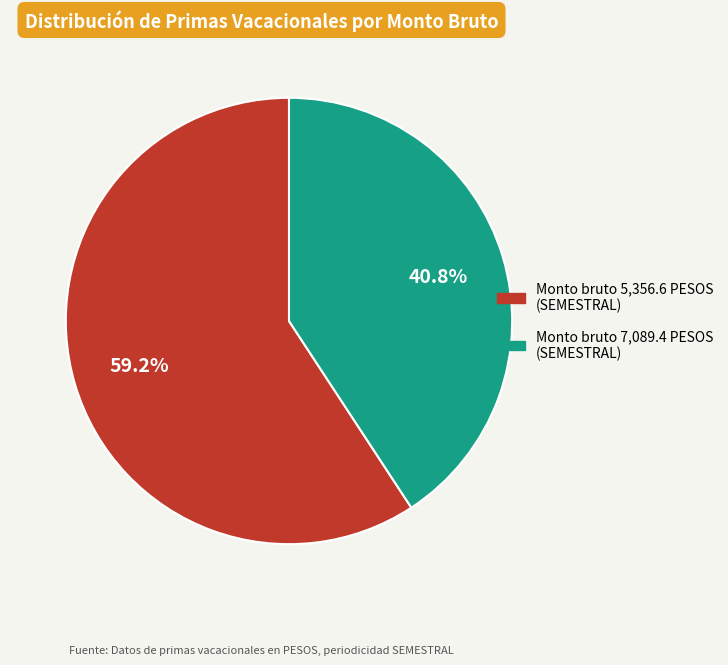

Is there any slice that represents more than half of the pie?

Yes